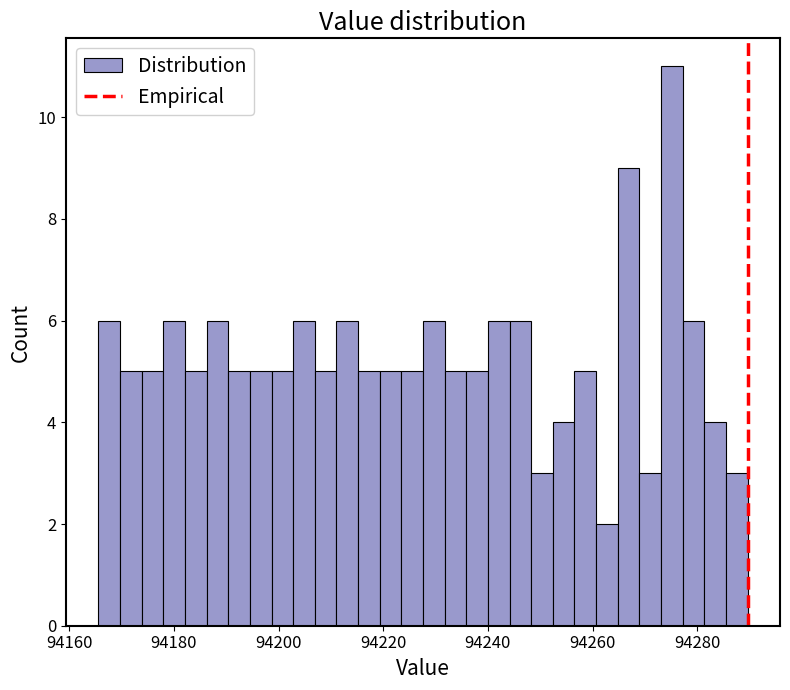

Around what value on the x-axis is the tallest bar? Give the approximate position of its centre, as read against the axis.

94276